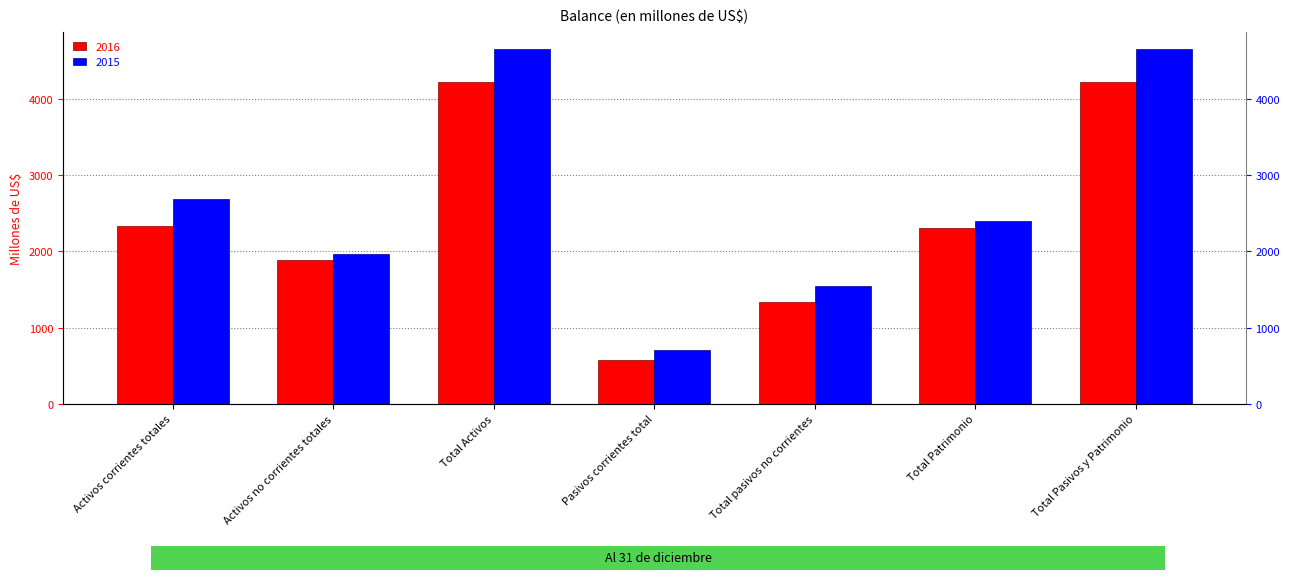

What value does the 2015 series have at Pasivos corrientes total?

702.9